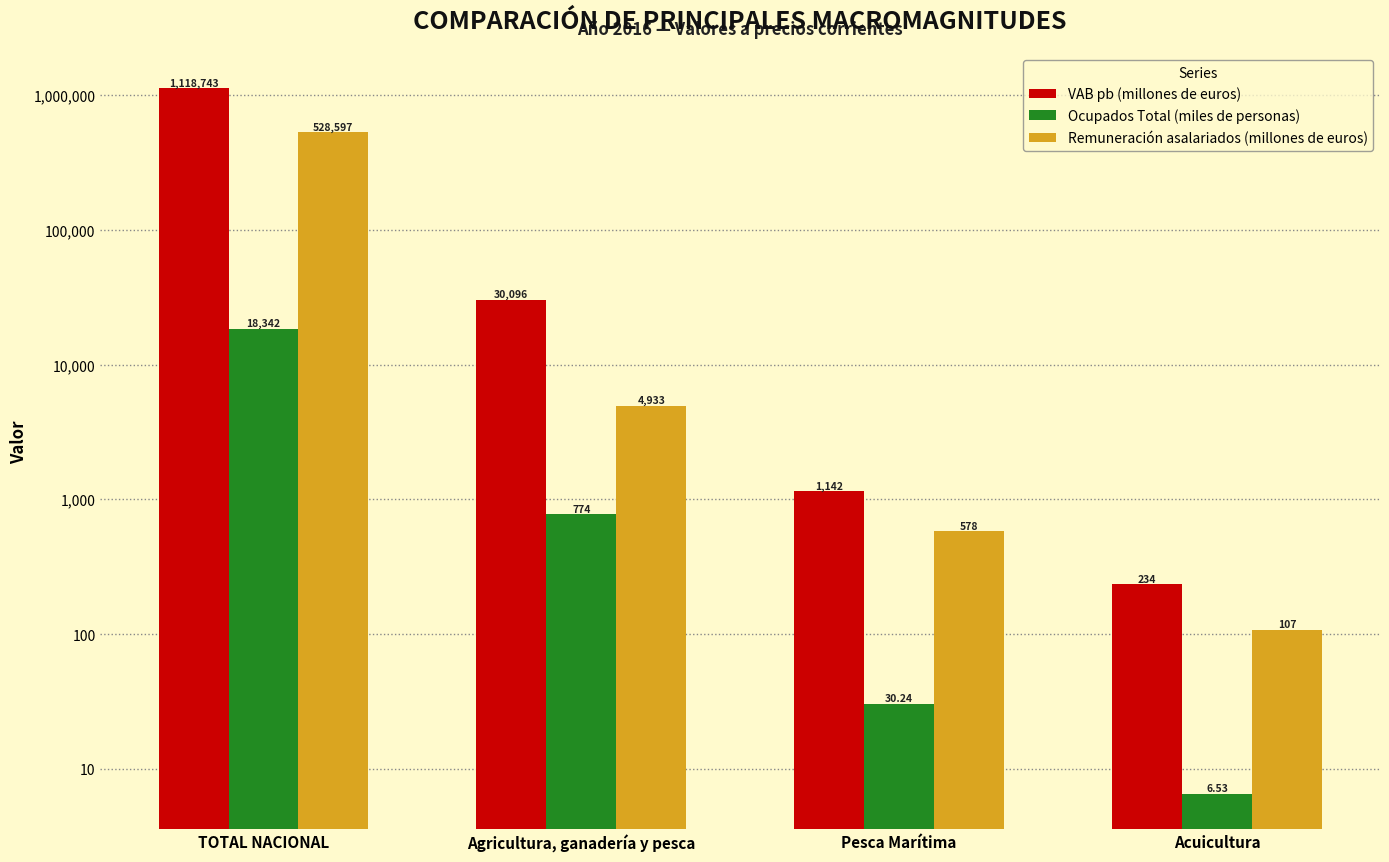

How many data points in VAB pb (millones de euros) are less than 30096?

2